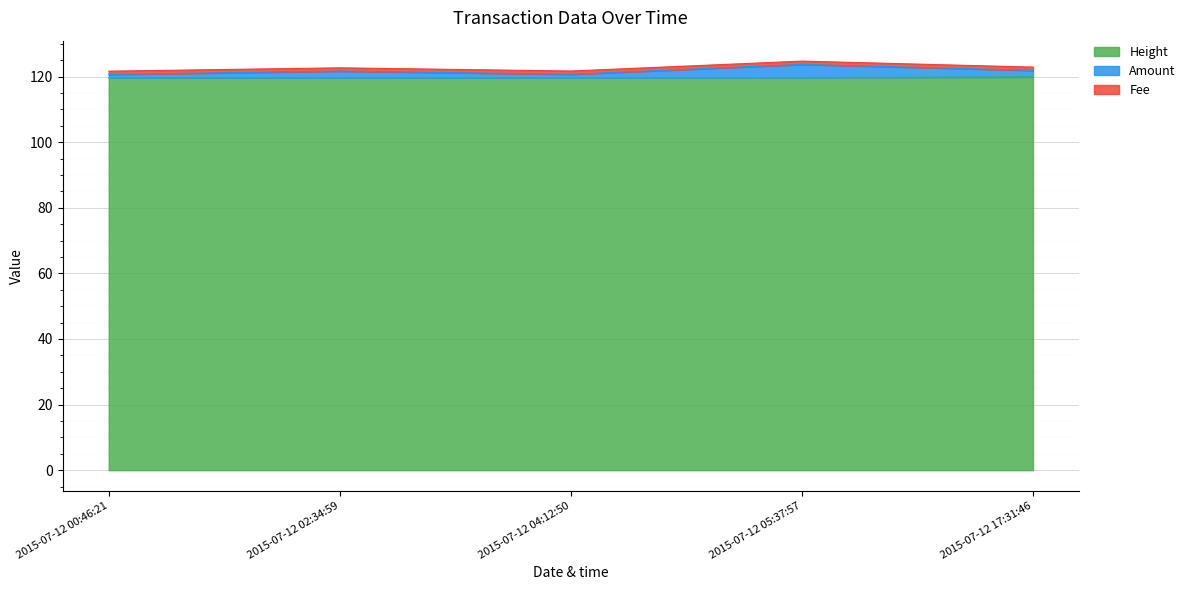

The value of Height at 2015-07-12 05:37:57 is 119.7. True or false?

True